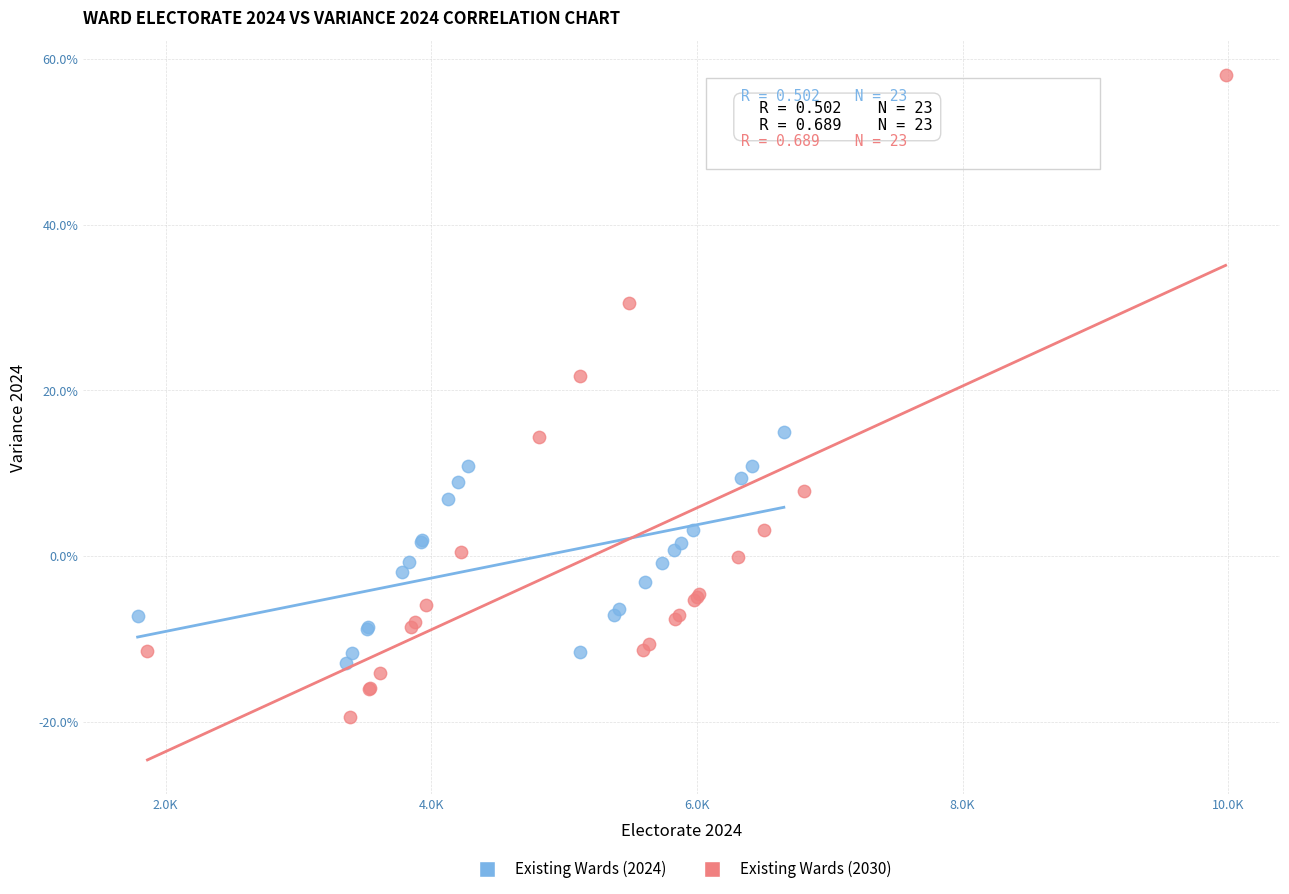

What are all the series names shown in the legend?

Existing Wards (2024), Existing Wards (2030)